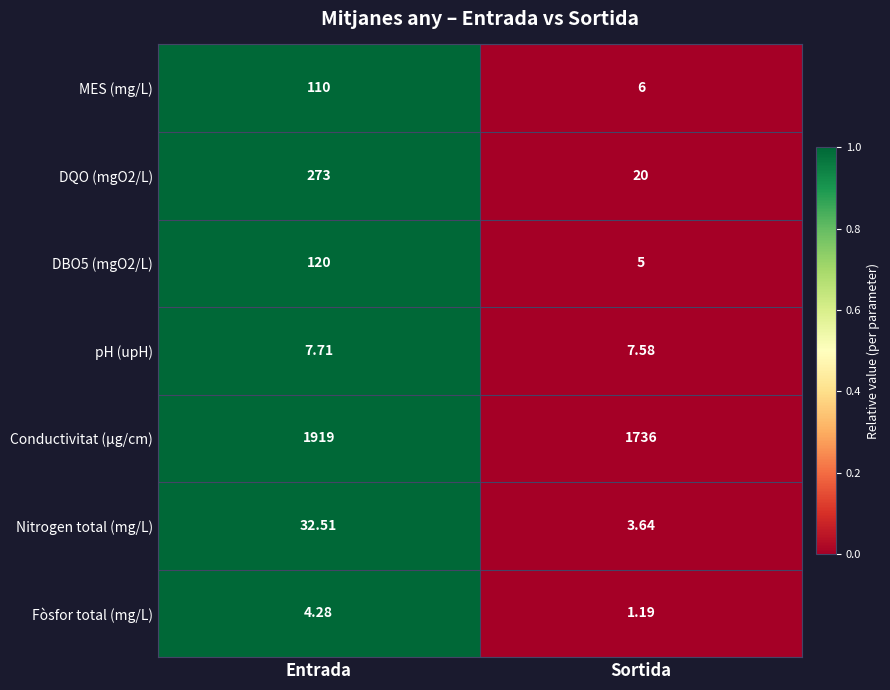

Is the value of Nitrogen total (mg/L) at Sortida greater than the value of Conductivitat (µg/cm) at Entrada?

No